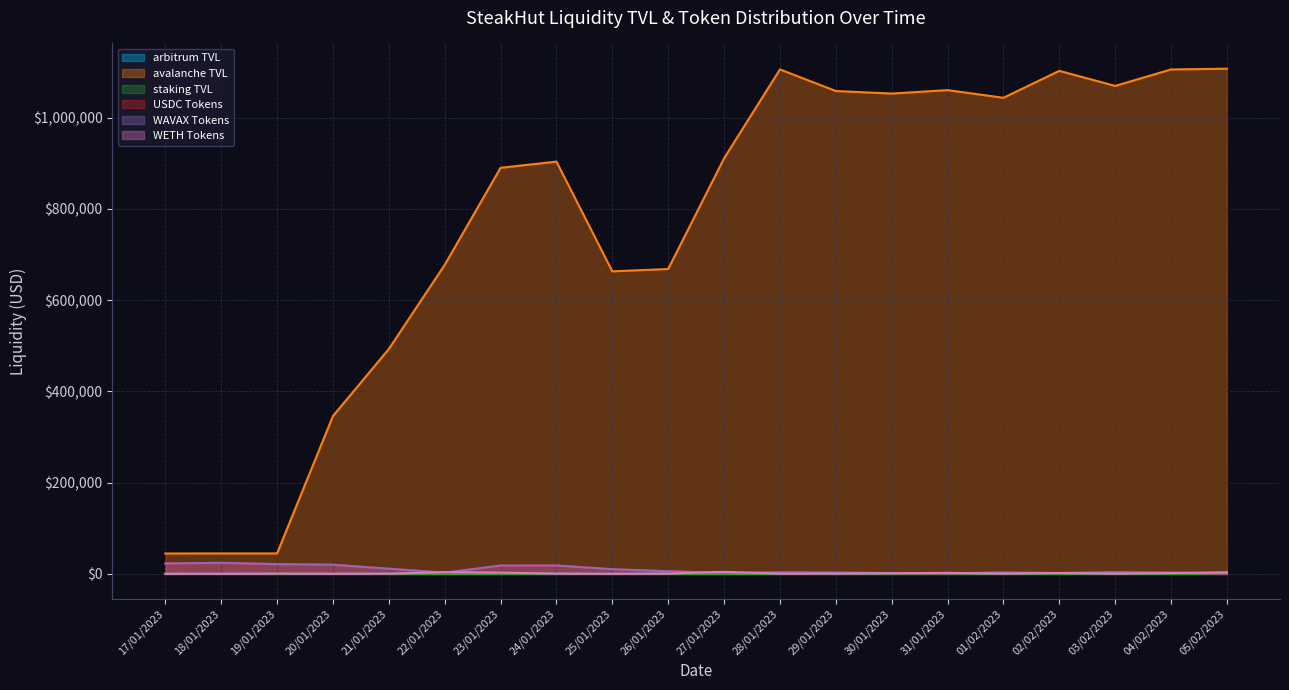

Reading left to right, list all the values displayed in this chart.

arbitrum TVL: 17/01/2023=0.0	18/01/2023=0.0	19/01/2023=0.0	20/01/2023=0.0	21/01/2023=0.0	22/01/2023=0.0	23/01/2023=0.0	24/01/2023=0.0	25/01/2023=0.0	26/01/2023=0.0	27/01/2023=0.0	28/01/2023=0.0	29/01/2023=0.0	30/01/2023=64.8	31/01/2023=61.8	01/02/2023=176.2	02/02/2023=193.9	03/02/2023=188.5	04/02/2023=201.0	05/02/2023=198.2
avalanche TVL: 17/01/2023=44657.7	18/01/2023=44759.8	19/01/2023=44748.2	20/01/2023=345829.2	21/01/2023=492851.1	22/01/2023=677177.6	23/01/2023=890073.5	24/01/2023=903603.5	25/01/2023=663096.2	26/01/2023=668224.4	27/01/2023=910737.3	28/01/2023=1105732.2	29/01/2023=1058355.8	30/01/2023=1052800.0	31/01/2023=1060338.3	01/02/2023=1043527.9	02/02/2023=1102586.0	03/02/2023=1069569.1	04/02/2023=1105644.4	05/02/2023=1107284.4
USDC Tokens: 17/01/2023=22720.7	18/01/2023=24179.7	19/01/2023=21205.2	20/01/2023=19989.0	21/01/2023=11239.7	22/01/2023=2446.7	23/01/2023=18156.1	24/01/2023=18282.6	25/01/2023=10117.1	26/01/2023=5730.2	27/01/2023=1954.3	28/01/2023=3156.9	29/01/2023=2670.8	30/01/2023=1741.7	31/01/2023=1210.3	01/02/2023=2799.0	02/02/2023=1786.2	03/02/2023=3540.0	04/02/2023=2557.7	05/02/2023=880.0
WAVAX Tokens: 17/01/2023=22720.7	18/01/2023=24179.7	19/01/2023=21205.2	20/01/2023=19989.0	21/01/2023=11239.7	22/01/2023=2446.7	23/01/2023=18156.1	24/01/2023=18282.6	25/01/2023=10117.1	26/01/2023=5730.2	27/01/2023=1954.3	28/01/2023=3156.9	29/01/2023=2670.8	30/01/2023=1741.7	31/01/2023=1210.3	01/02/2023=2799.0	02/02/2023=1786.2	03/02/2023=3540.0	04/02/2023=2557.7	05/02/2023=880.0
WETH Tokens: 17/01/2023=112.2	18/01/2023=155.2	19/01/2023=464.8	20/01/2023=223.6	21/01/2023=394.6	22/01/2023=3873.9	23/01/2023=2699.3	24/01/2023=517.7	25/01/2023=90.1	26/01/2023=575.3	27/01/2023=4415.3	28/01/2023=425.9	29/01/2023=580.0	30/01/2023=1298.6	31/01/2023=2194.1	01/02/2023=531.4	02/02/2023=1935.5	03/02/2023=495.4	04/02/2023=1802.9	05/02/2023=3461.9